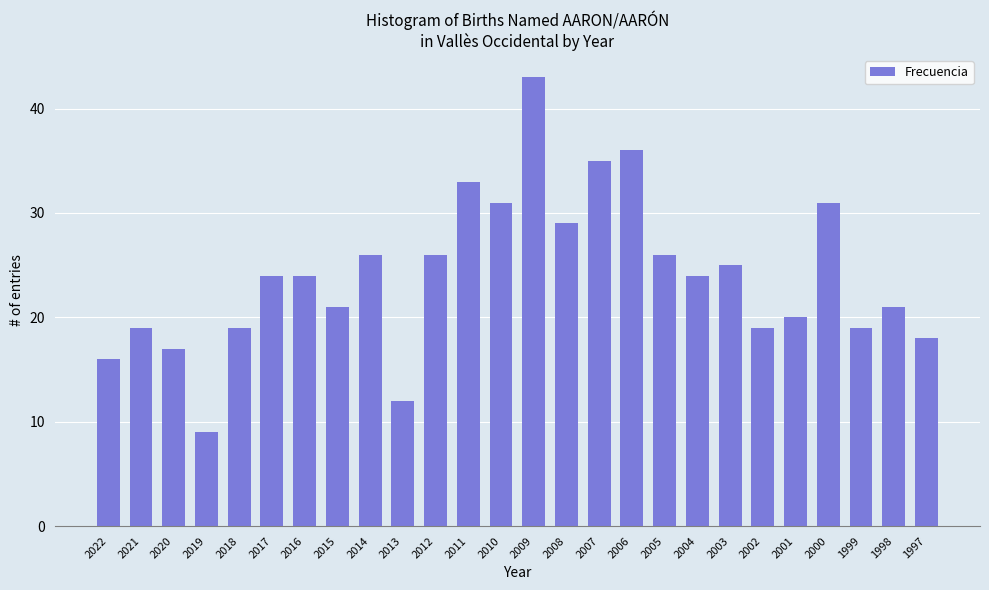

What is the approximate value at 2017?

24